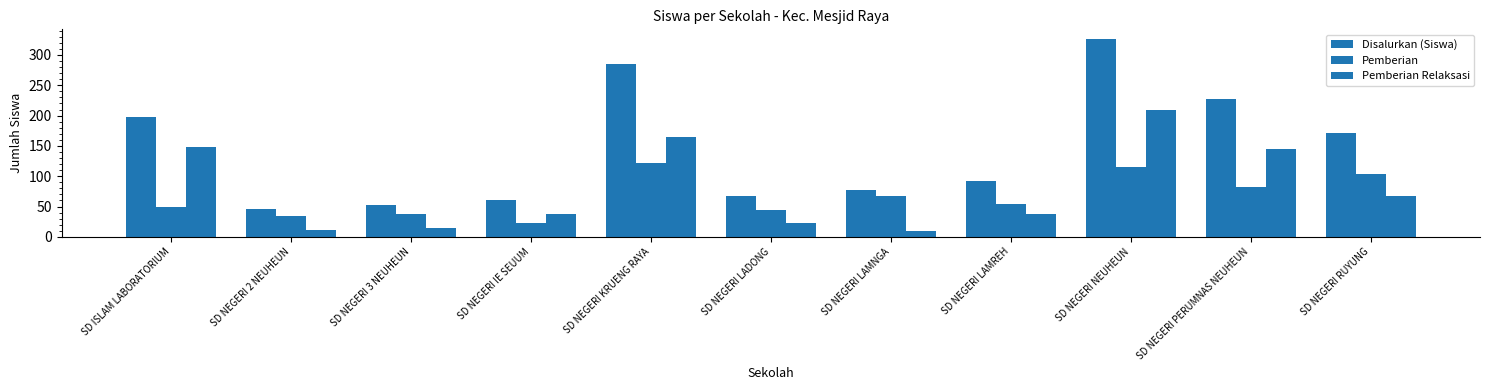

How many data points in Pemberian are less than 54?

5